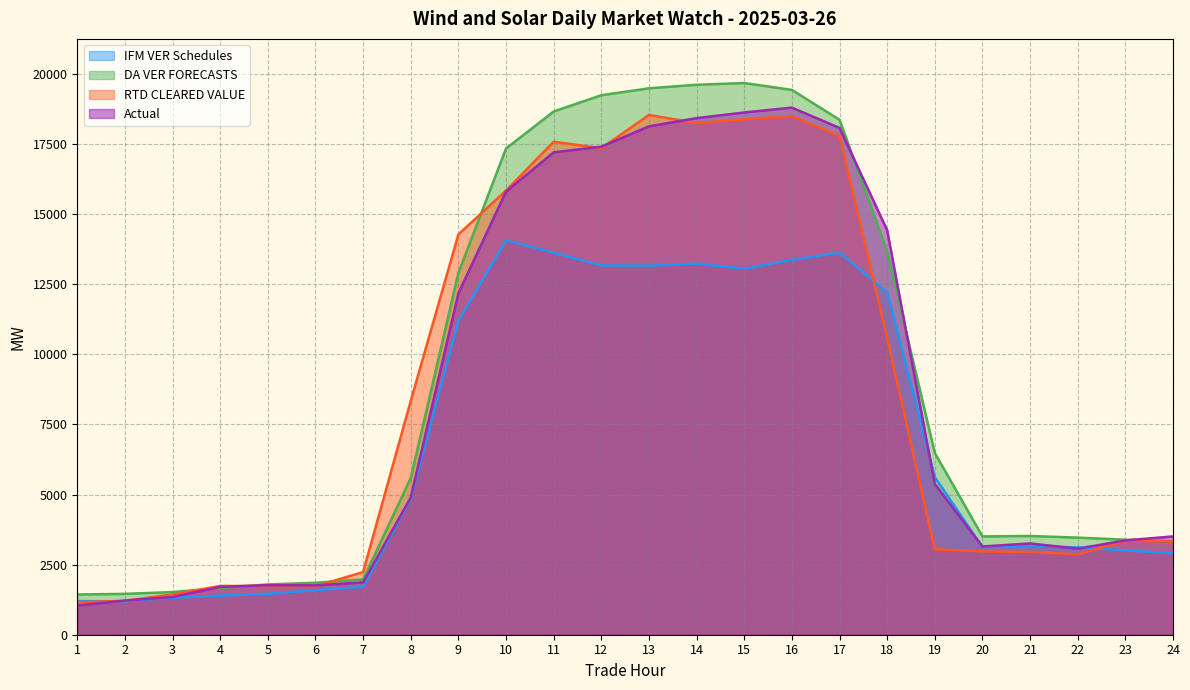

At which label does RTD CLEARED VALUE first exceed 3350?

8